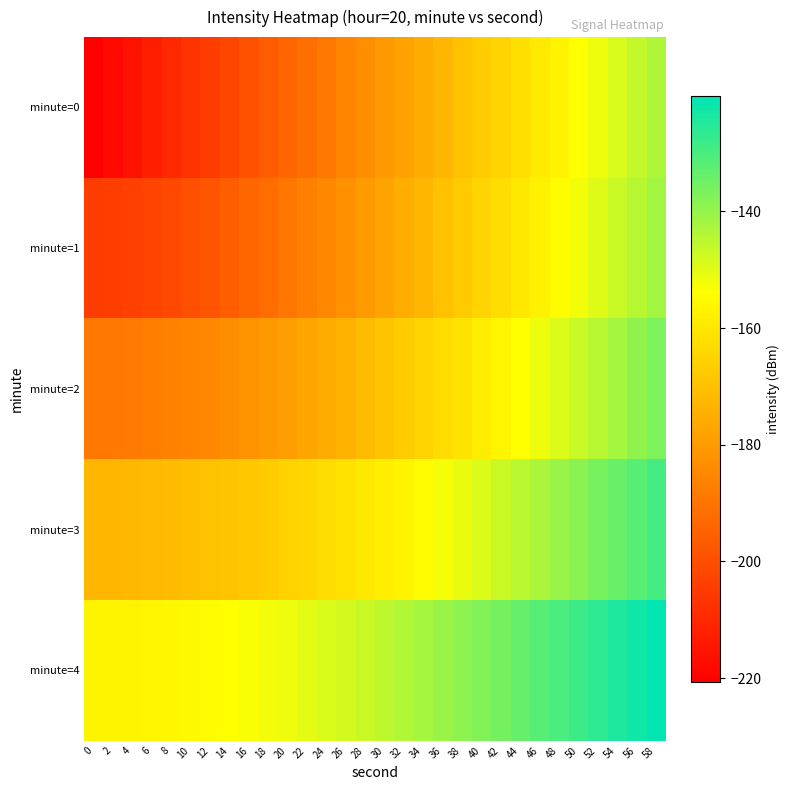

Which series has the widest spread of values?

minute=0